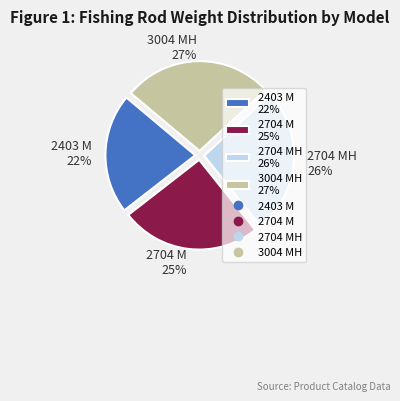

To the nearest percent, what portion does 2704 MH 26% represent?

26%